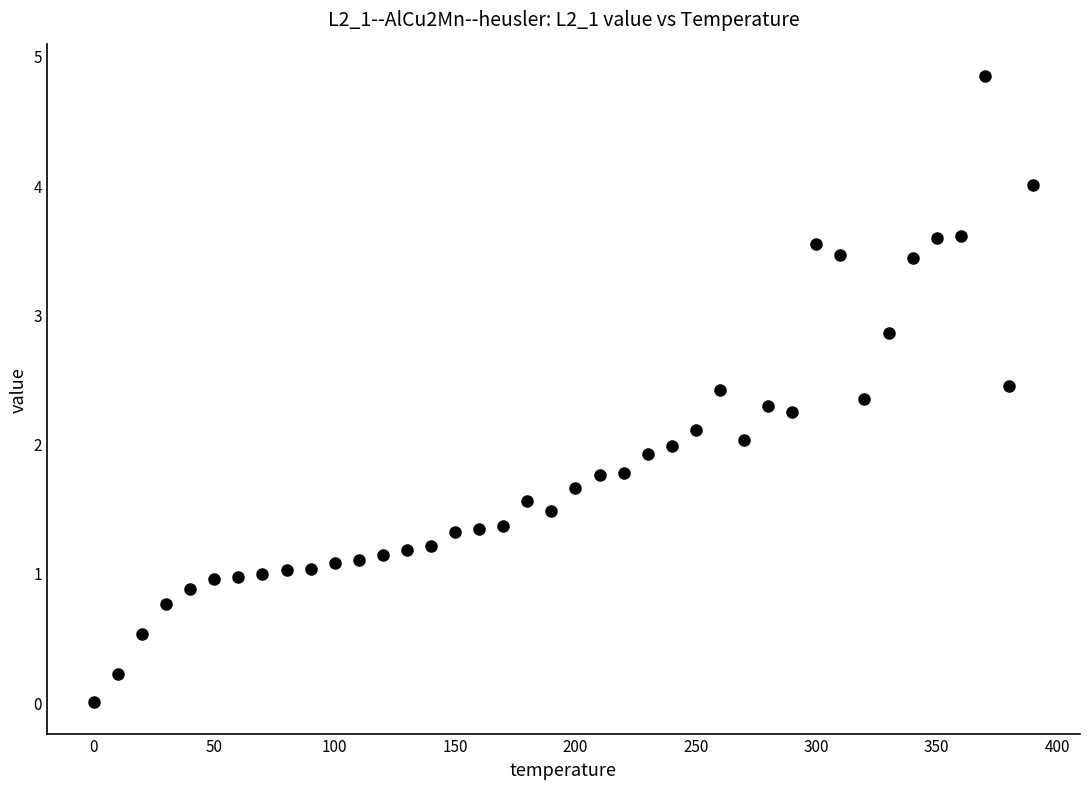

What is the range of X values (max minus min)?

390.0